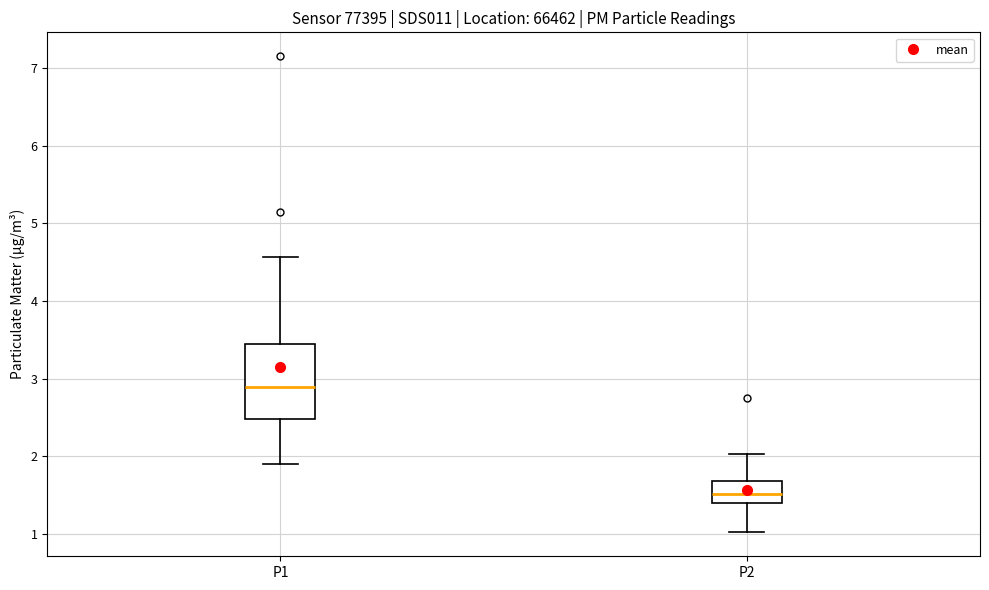

Reading left to right, read every box against the y-axis: the position of its median line, the range the box covers, and the ends of its whiskers. The values are not printed on the chart, so give them approximately, as read against the axis.

P1: median 2.9, box 2.5 to 3.5, whiskers 1.9 to 4.6
P2: median 1.5, box 1.4 to 1.7, whiskers 1.0 to 2.0